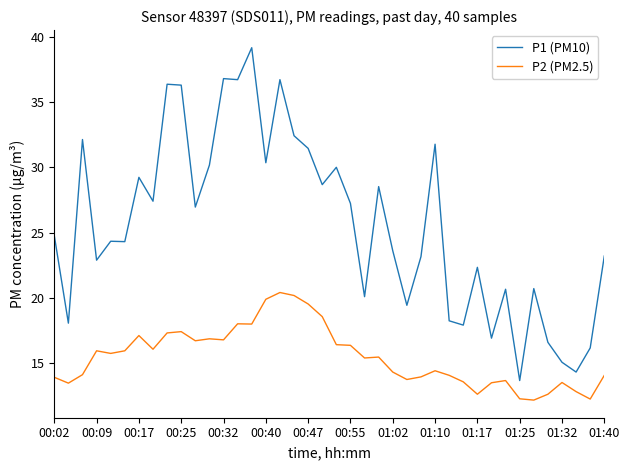

Which series has the largest total across all categories?

P1 (PM10)